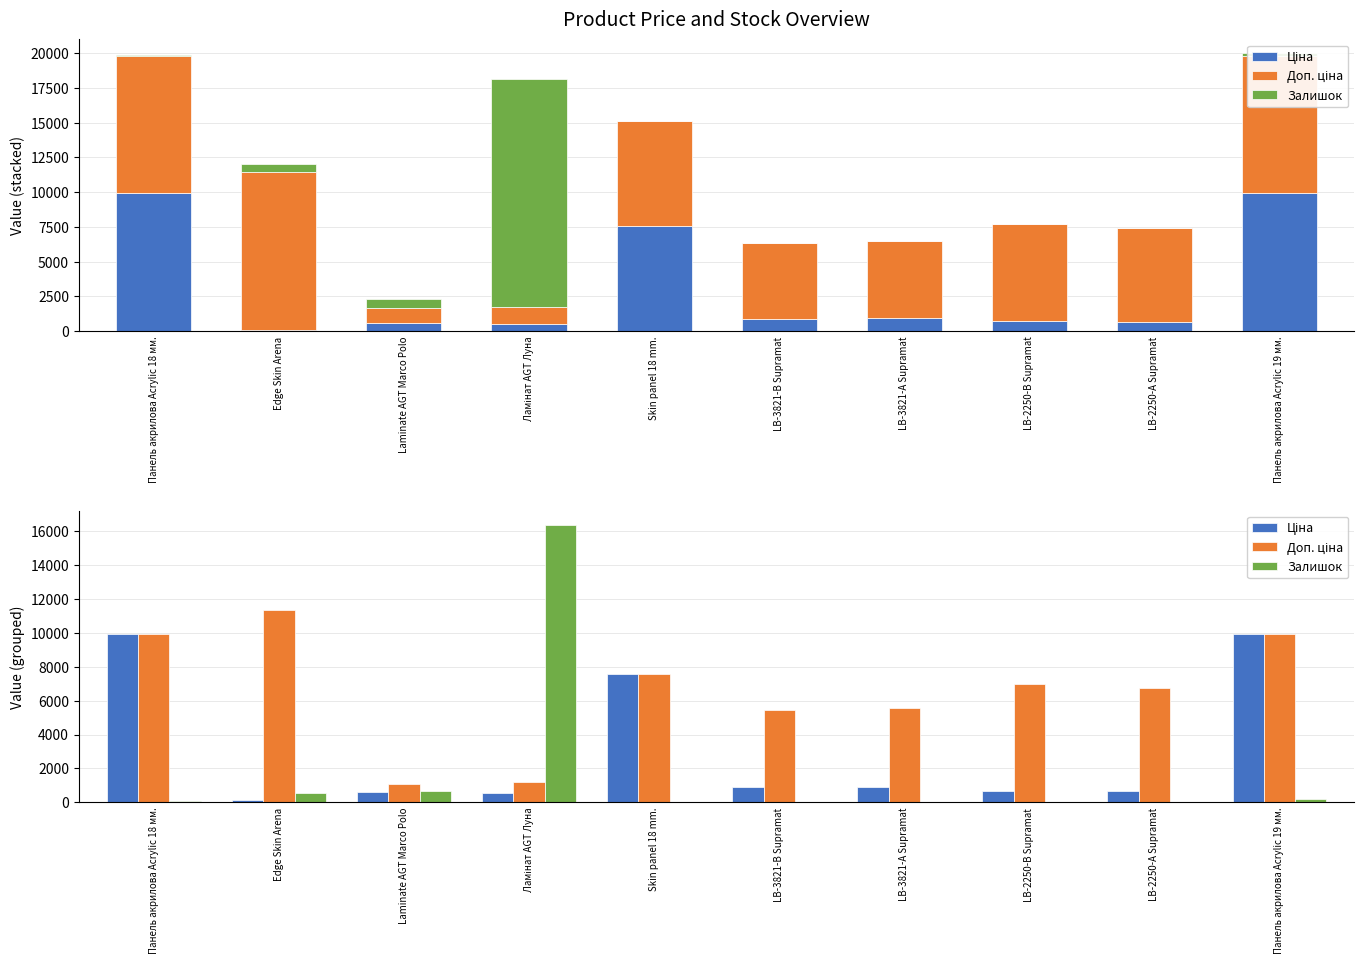

How many bars are there in each group?

3